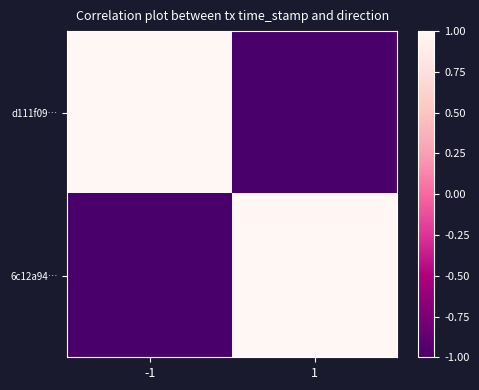

Which series has the largest total across all categories?

d111f09…